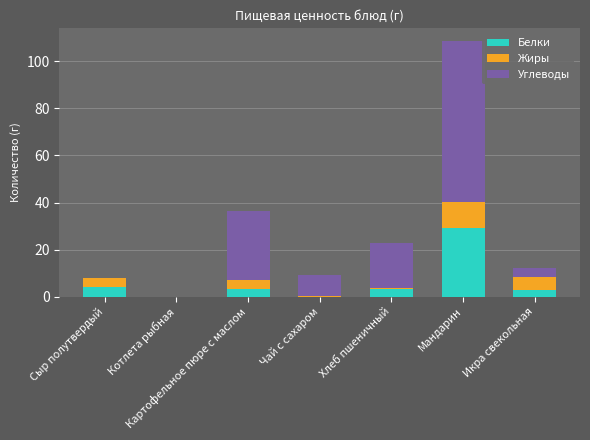

True or false: Белки has a value of -13.0 at Котлета рыбная.

False